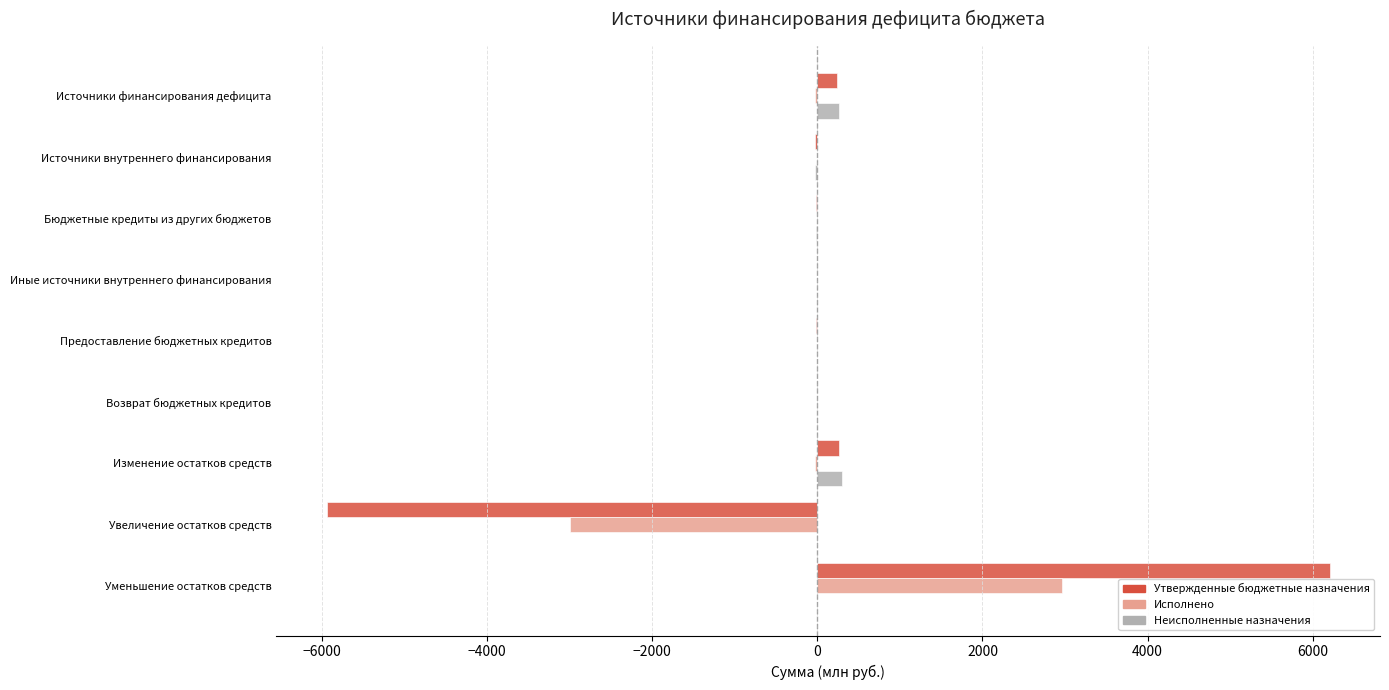

Is the value of Неисполненные назначения at Источники финансирования дефицита greater than the value of Утвержденные бюджетные назначения at Предоставление бюджетных кредитов?

Yes